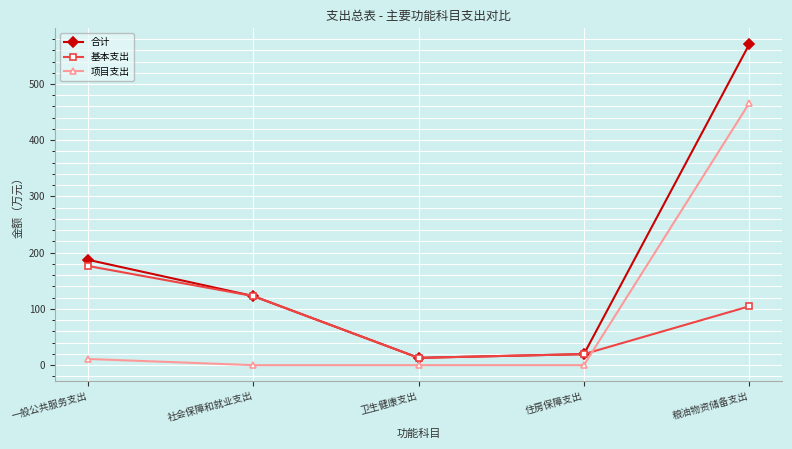

True or false: 合计 and 项目支出 cross at least once.

False